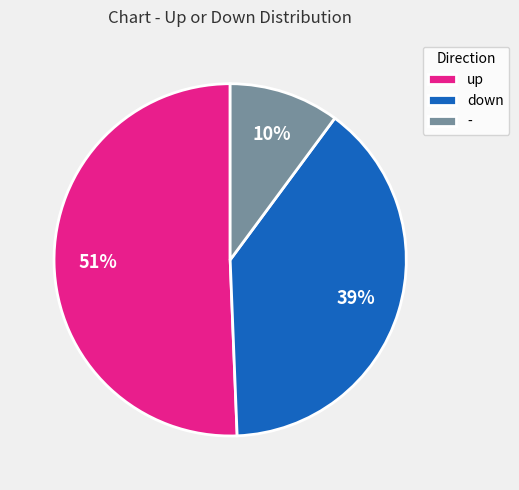

Which slice is the largest?

up